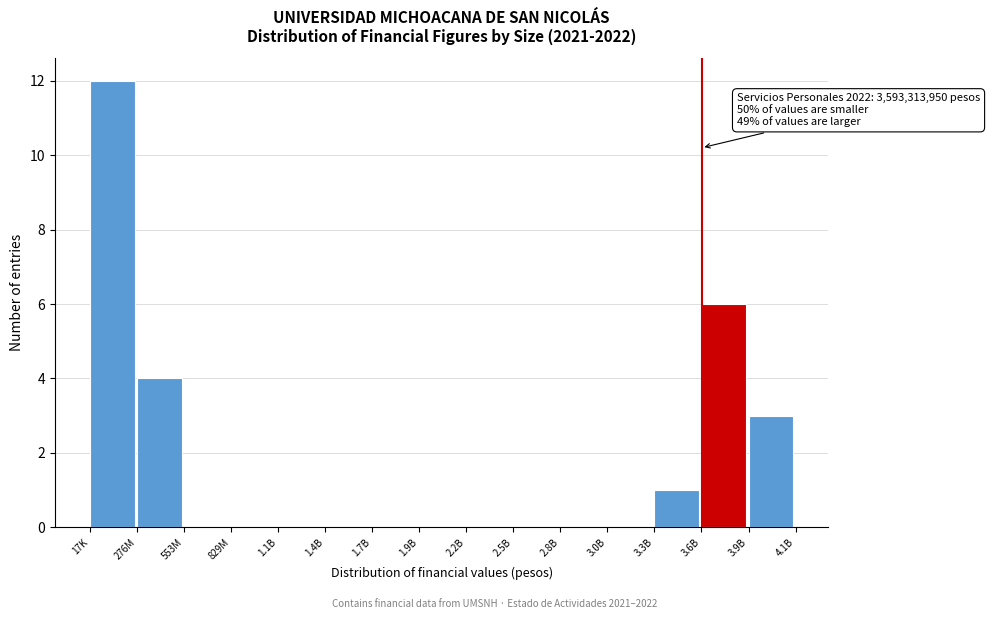

Reading left to right, what are all the values shown in this chart?

17K=12	276M=4	553M=0	829M=0	1.1B=0	1.4B=0	1.7B=0	1.9B=0	2.2B=0	2.5B=0	2.8B=0	3.0B=0	3.3B=1	3.6B=6	3.9B=3